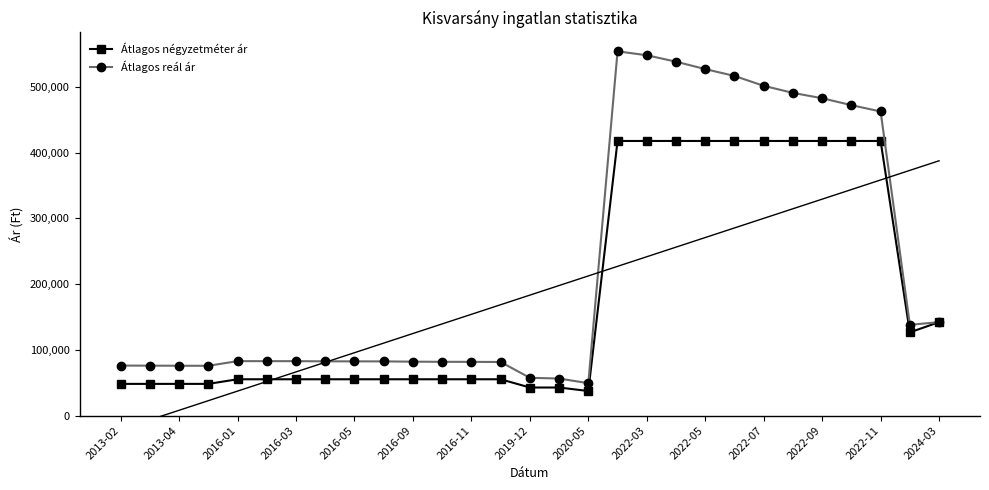

The Átlagos négyzetméter ár series shows 91689 at 2022-09. True or false?

False